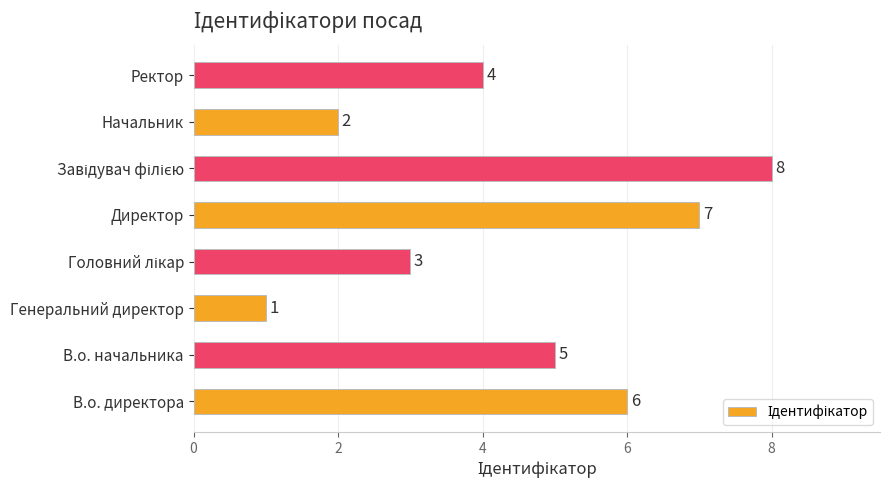

Is it true that the value at В.о. директора is 6?

True